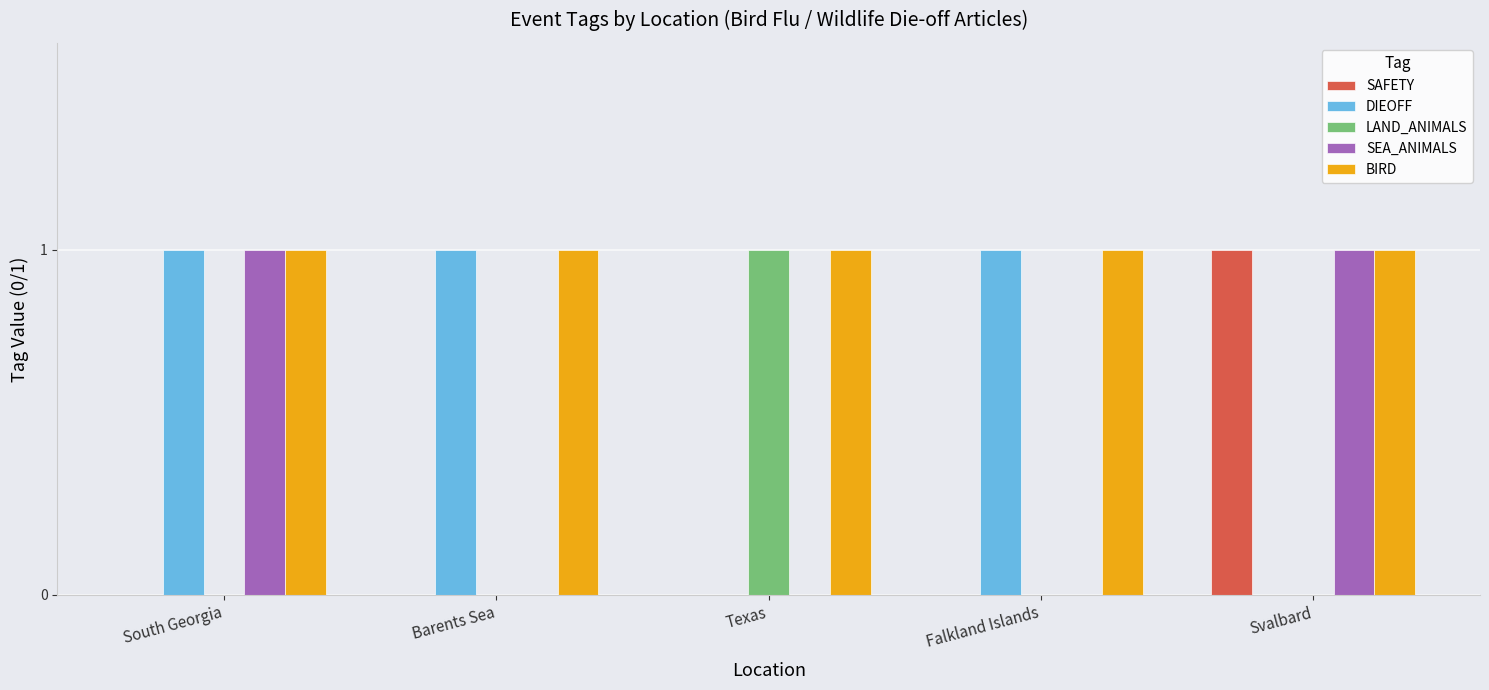

Are the bars grouped side by side (vs. stacked)?

Yes